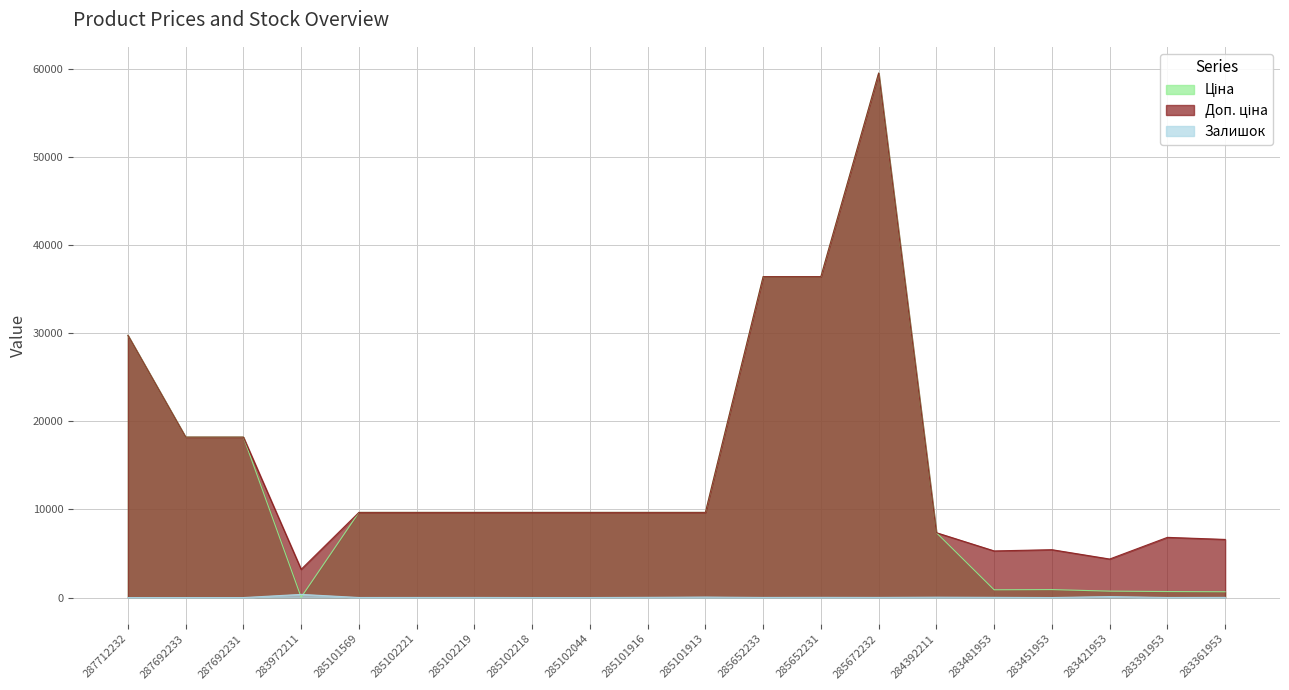

Rank the series by their maximum value, from lowest to highest.

Залишок, Ціна, Доп. ціна